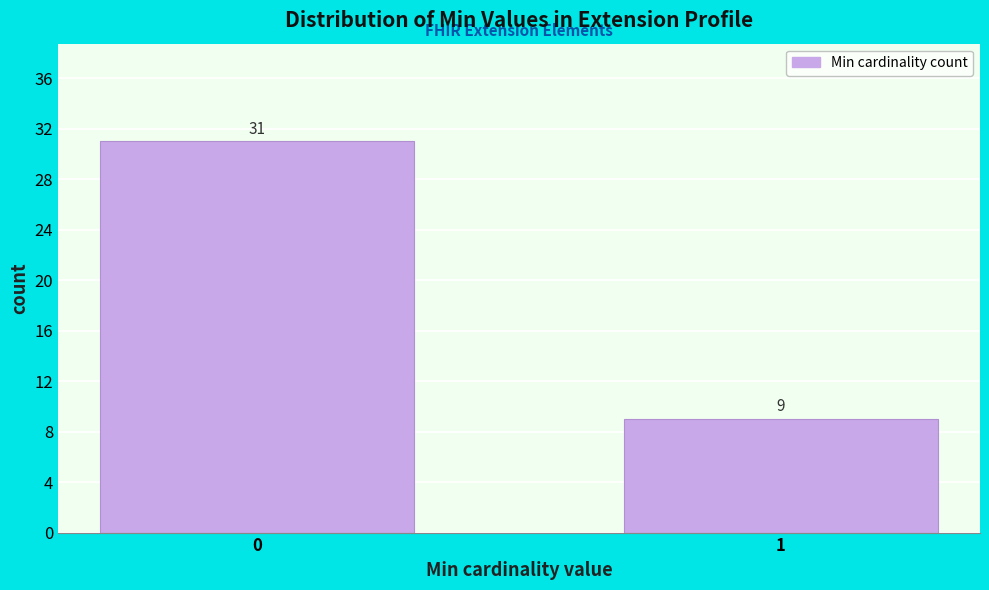

Reading left to right, what are all the values shown in this chart?

31	9